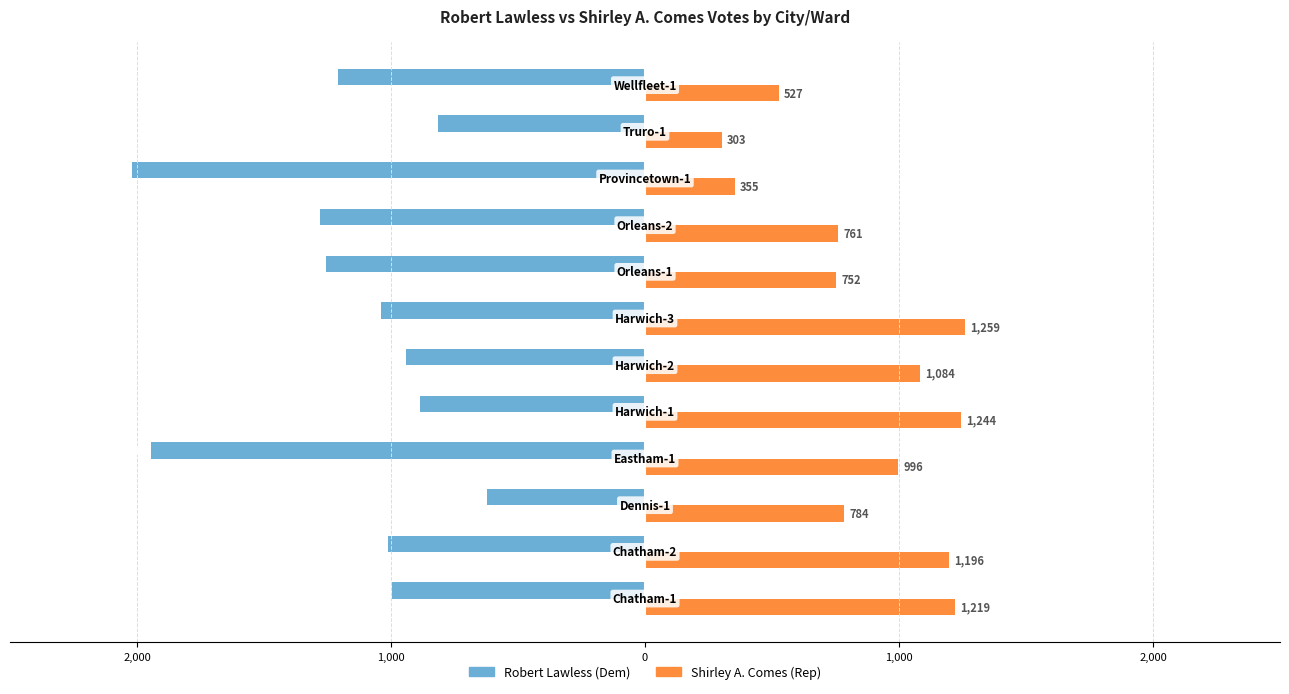

What are all the series names shown in the legend?

Robert Lawless (Dem), Shirley A. Comes (Rep)